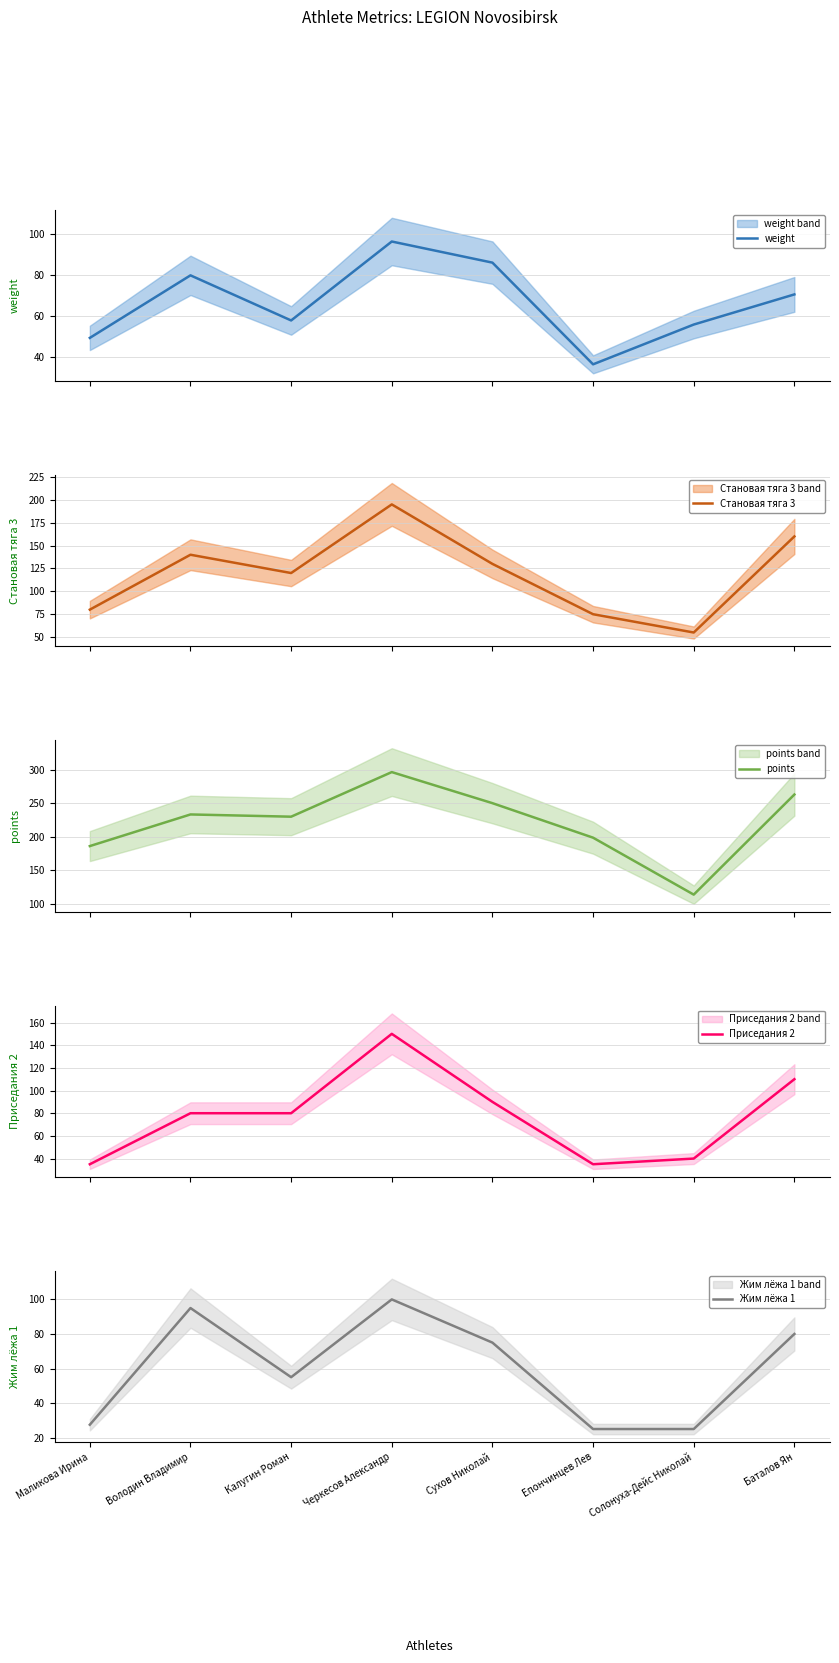

What is the total value across all series at Володин Владимир?

628.3